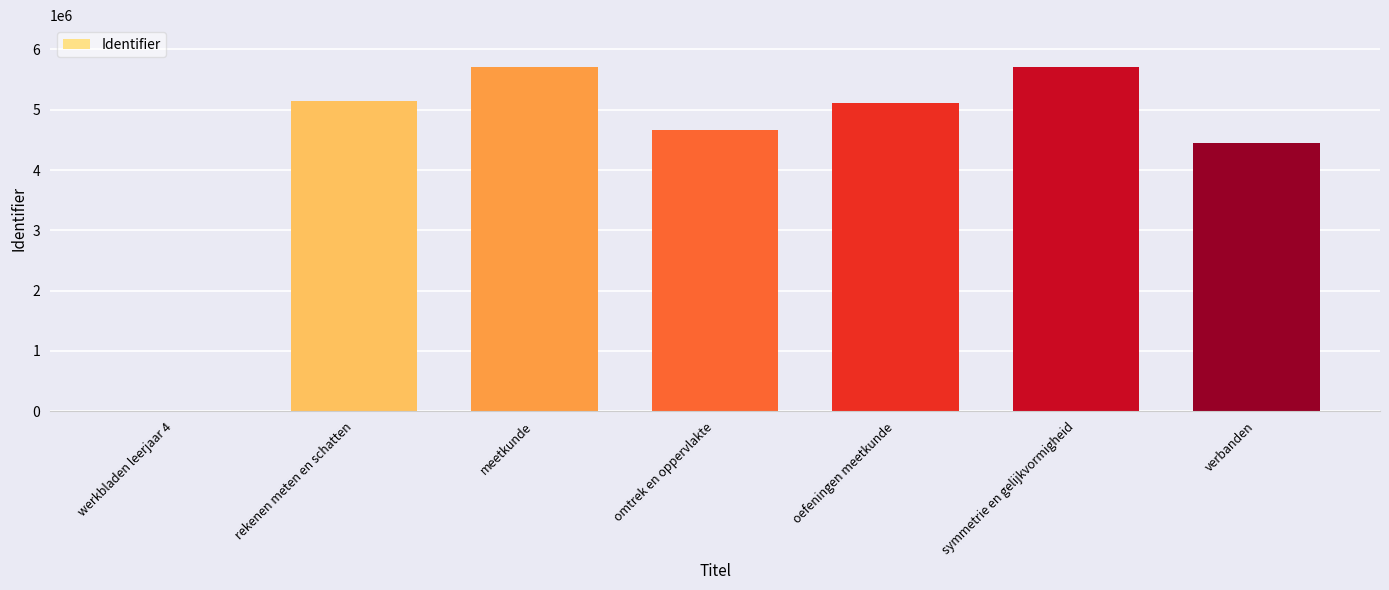

What is the ratio of the value at omtrek en oppervlakte to the value at symmetrie en gelijkvormigheid?

0.8